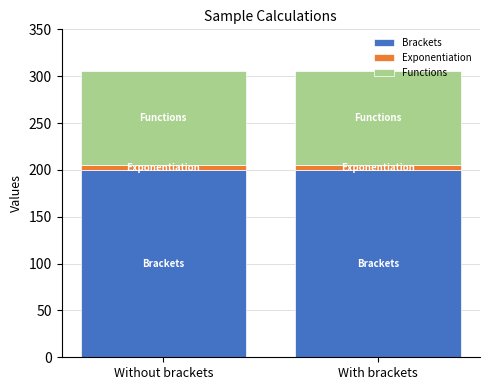

What is the sum of all Brackets values?

400